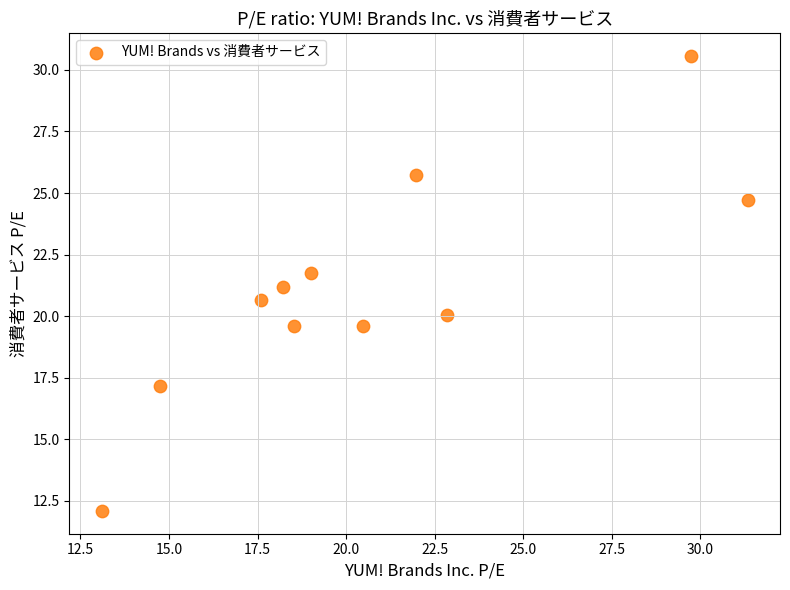

What is the average X value?

20.7